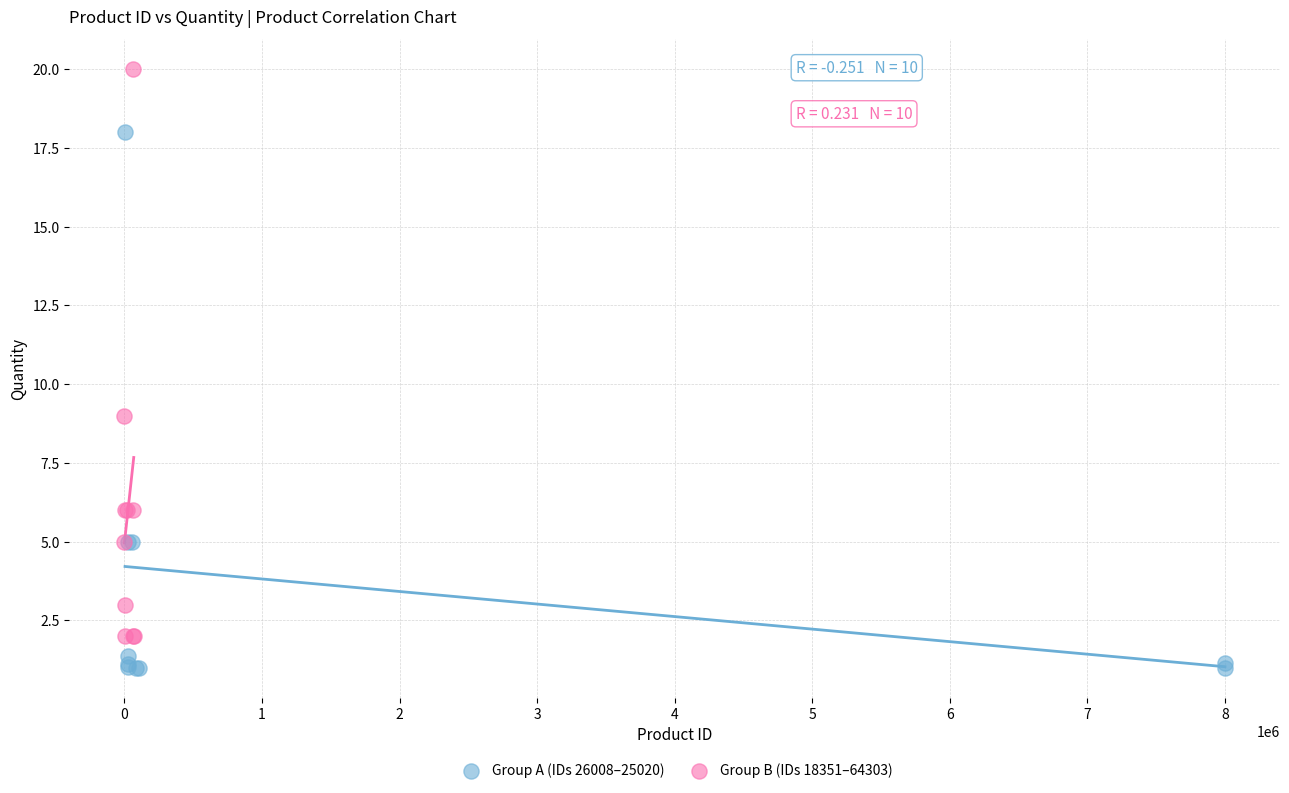

Which series has the largest Y range (max minus min)?

Group B (IDs 18351–64303)